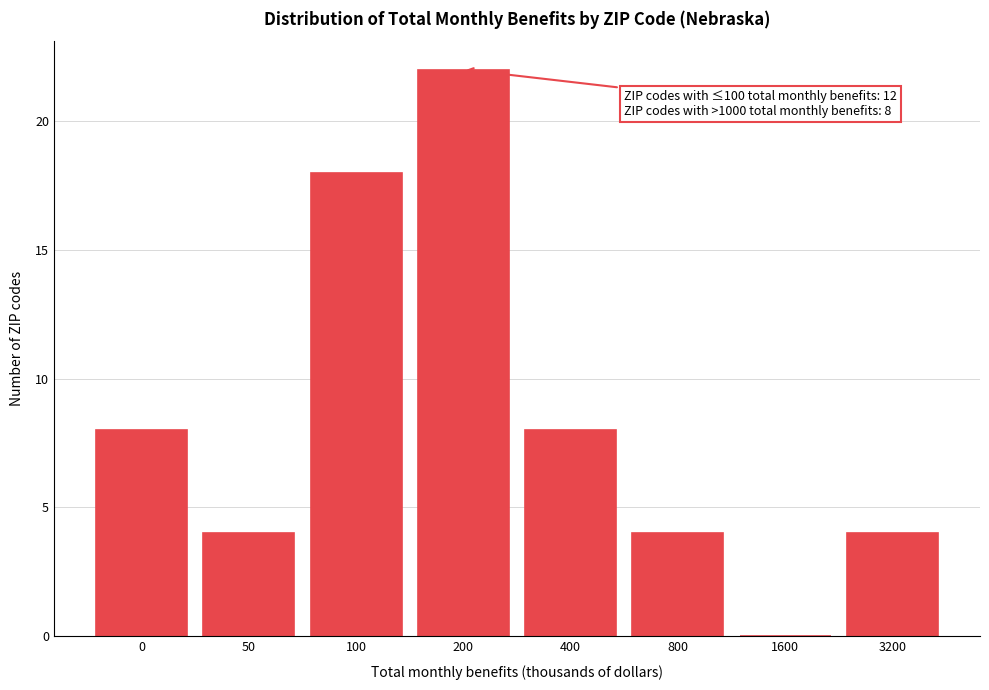

Reading right to left, list all the values displayed in this chart.

3200=4	1600=0	800=4	400=8	200=22	100=18	50=4	0=8